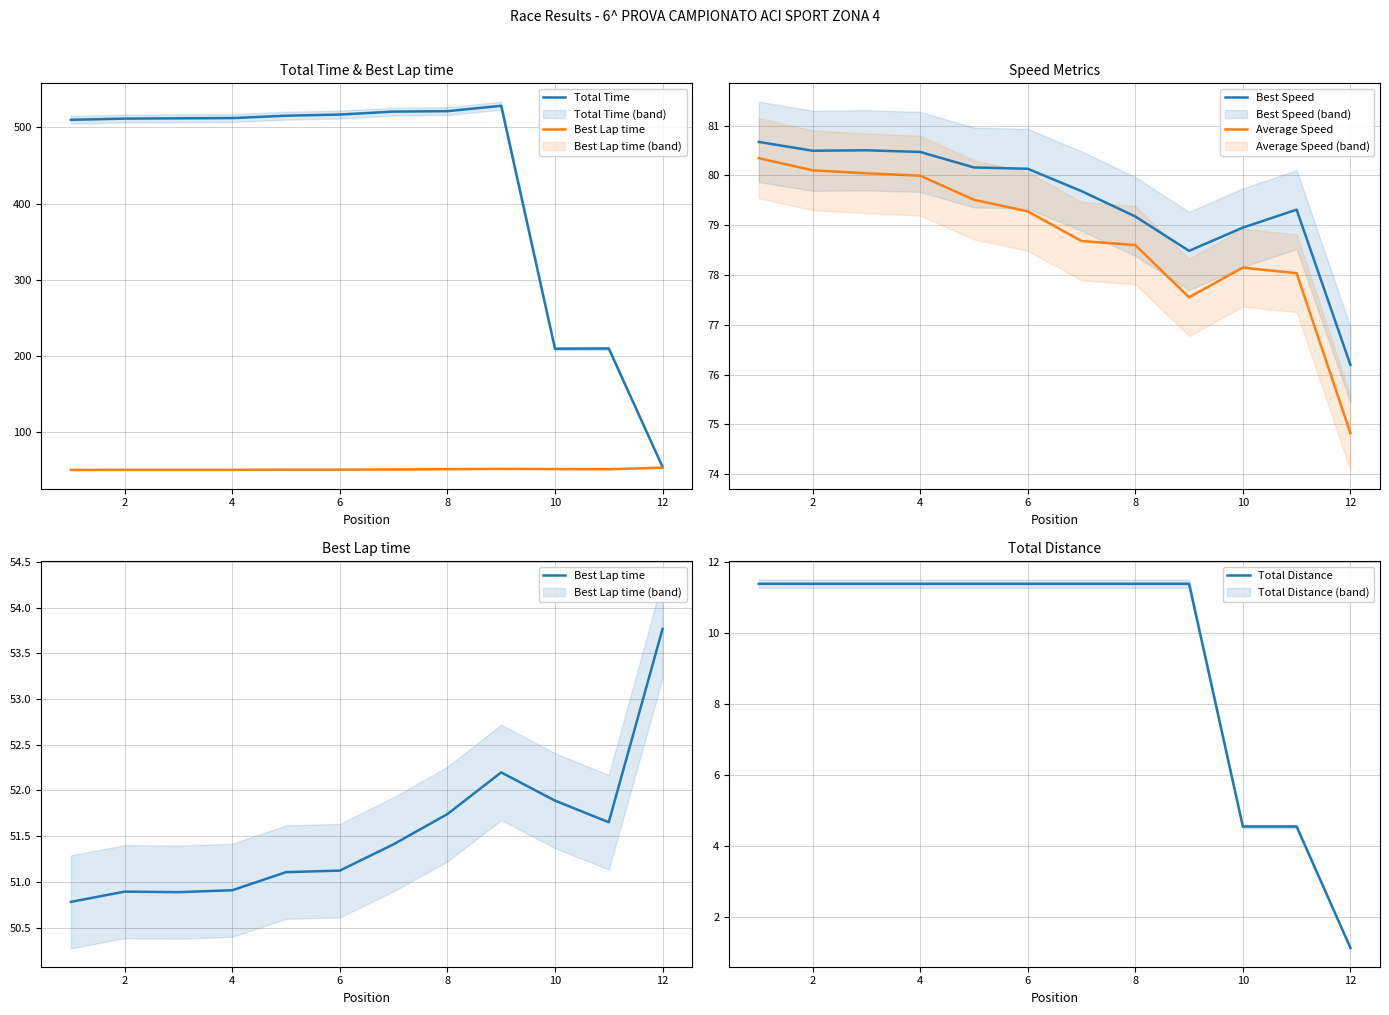

Which category has the lowest value in the Average Speed series?

12